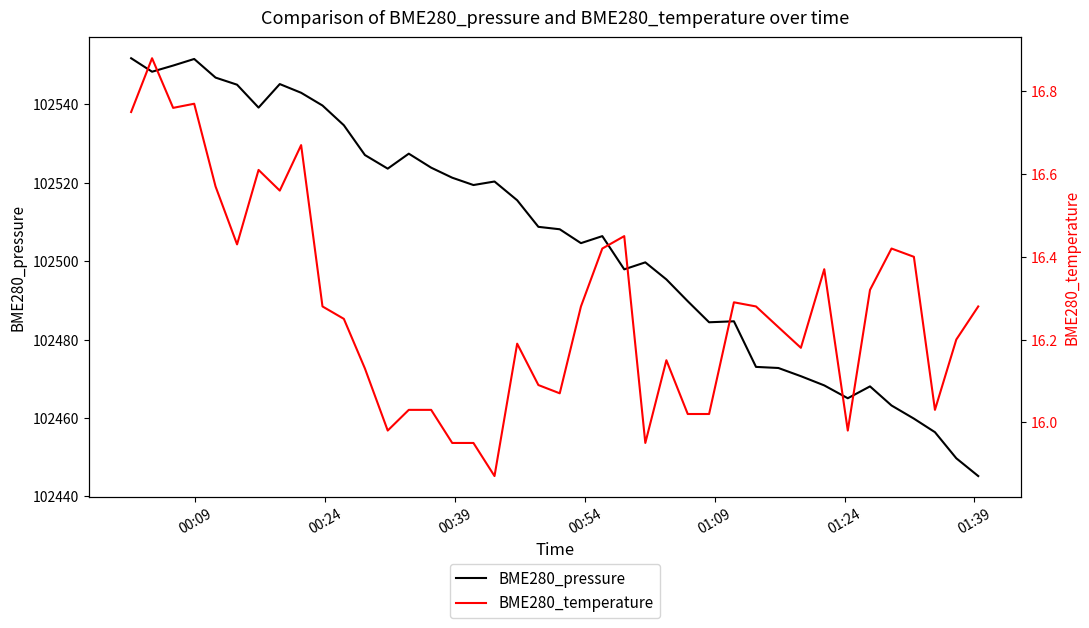

True or false: BME280_temperature and BME280_pressure intersect in this chart.

False